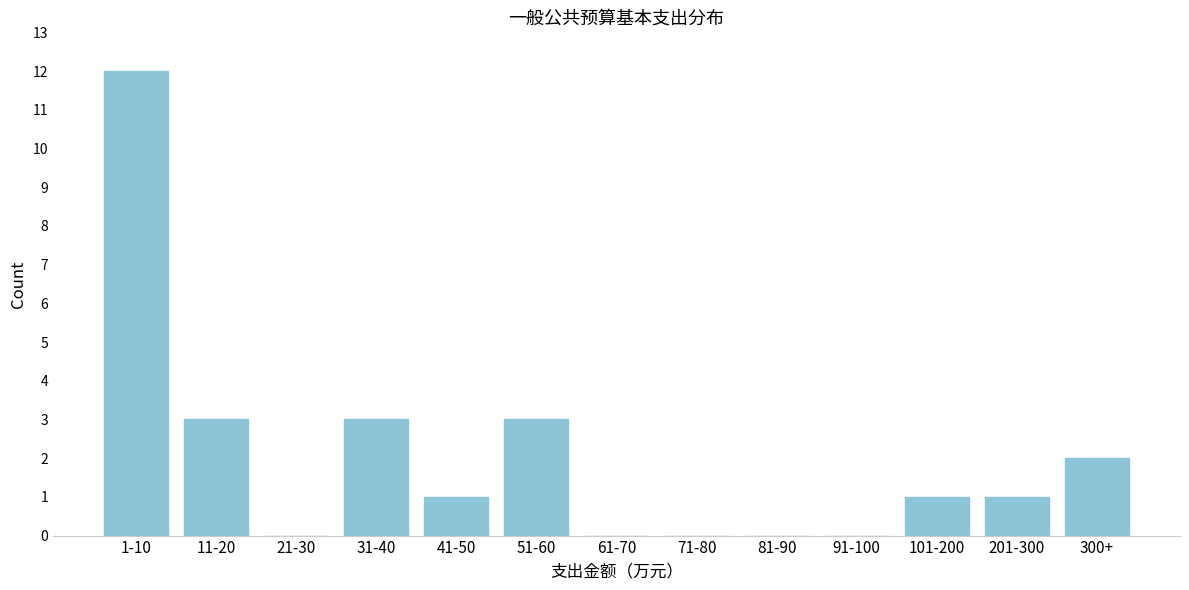

Reading right to left, transcribe all the data shown in this chart.

300+=2	201-300=1	101-200=1	91-100=0	81-90=0	71-80=0	61-70=0	51-60=3	41-50=1	31-40=3	21-30=0	11-20=3	1-10=12